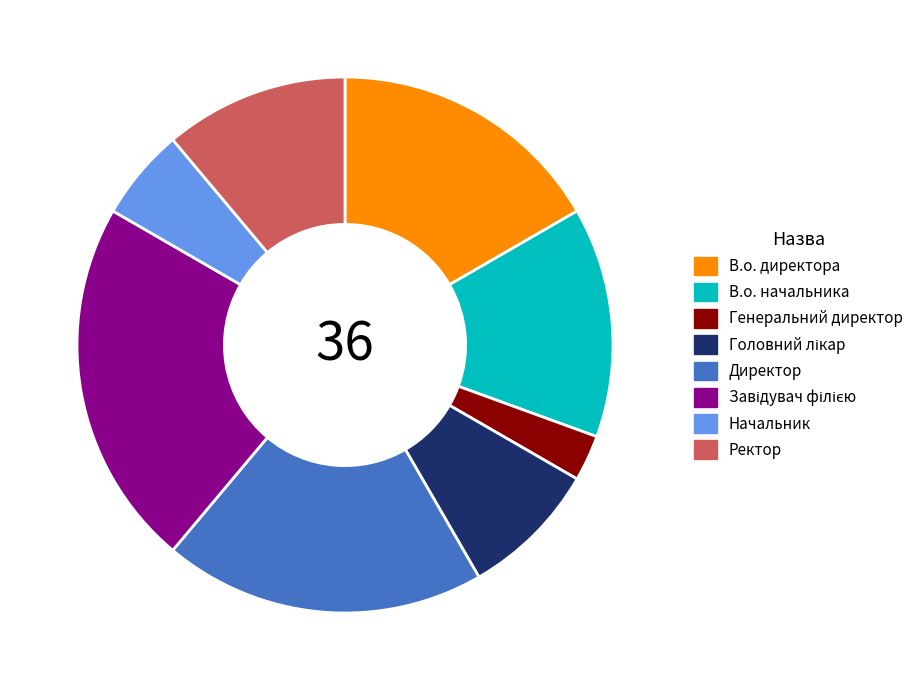

Is there a majority slice in this chart?

No